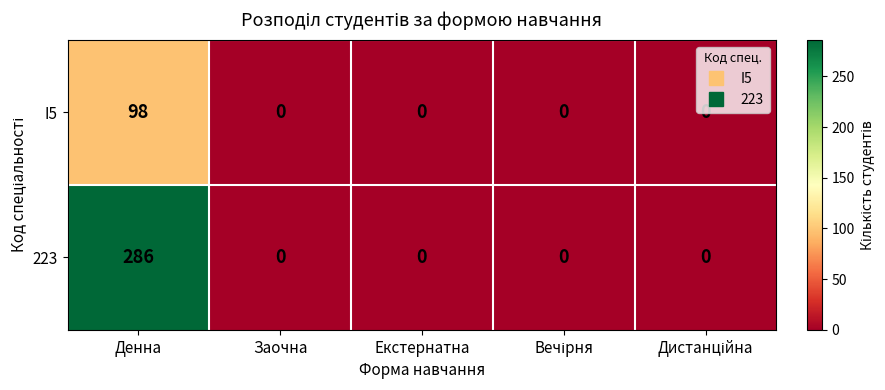

What is the highest value of the 223 series?

286